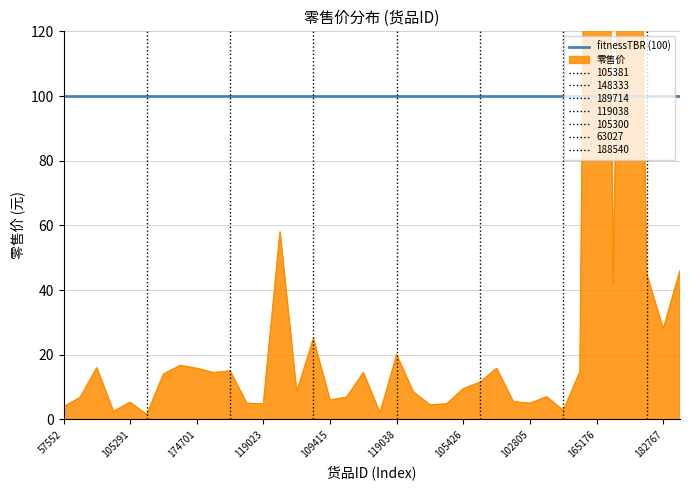

Reading left to right, extract all data points from this chart.

57552=3.9	184555=6.8	97710=16.0	93389=2.5	105291=5.3	105381=1.5	97707=14.0	148916=16.7	174701=15.8	134830=14.5	148333=15.0	57550=5.0	119023=4.8	119031=58.0	119033=8.5	189714=25.0	109415=6.0	119117=6.9	105303=14.5	63118=2.0	119038=20.0	119032=8.5	63013=4.5	119034=4.8	105426=9.5	105300=11.5	119012=15.8	62954=5.5	102805=5.0	119118=7.0	63027=2.8	186196=14.8	165176=576.0	168283=42.0	190363=390.0	188540=45.0	182767=28.0	180867=46.0